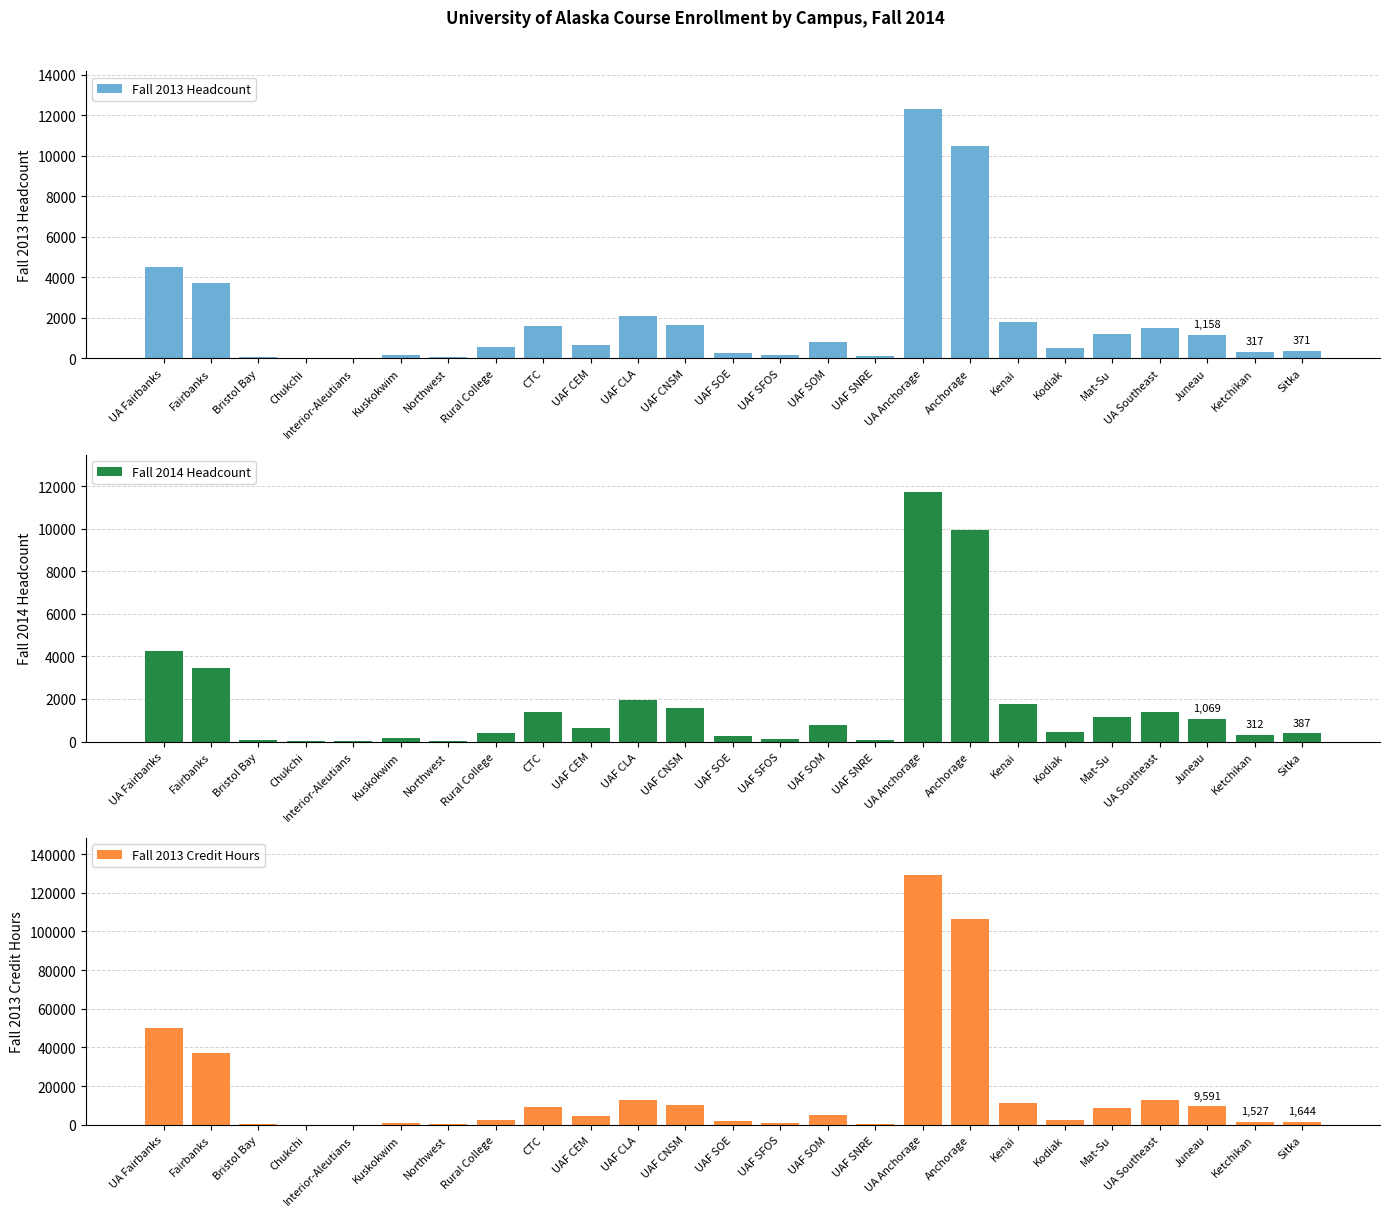

Where does the Fall 2014 Headcount series first go above 655?

UA Fairbanks